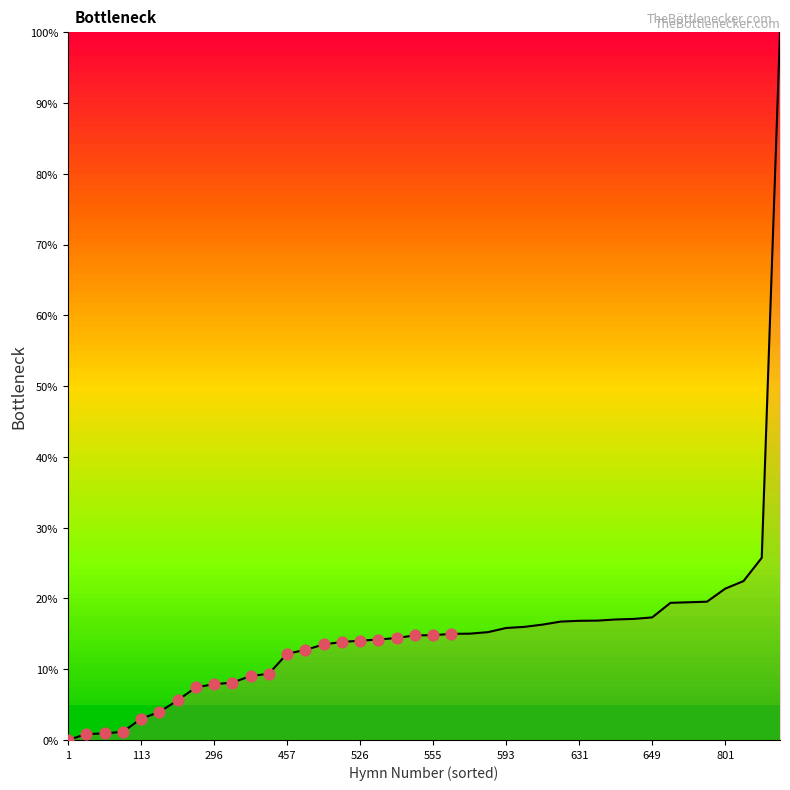

What is the difference between the maximum and minimum values?

100.0